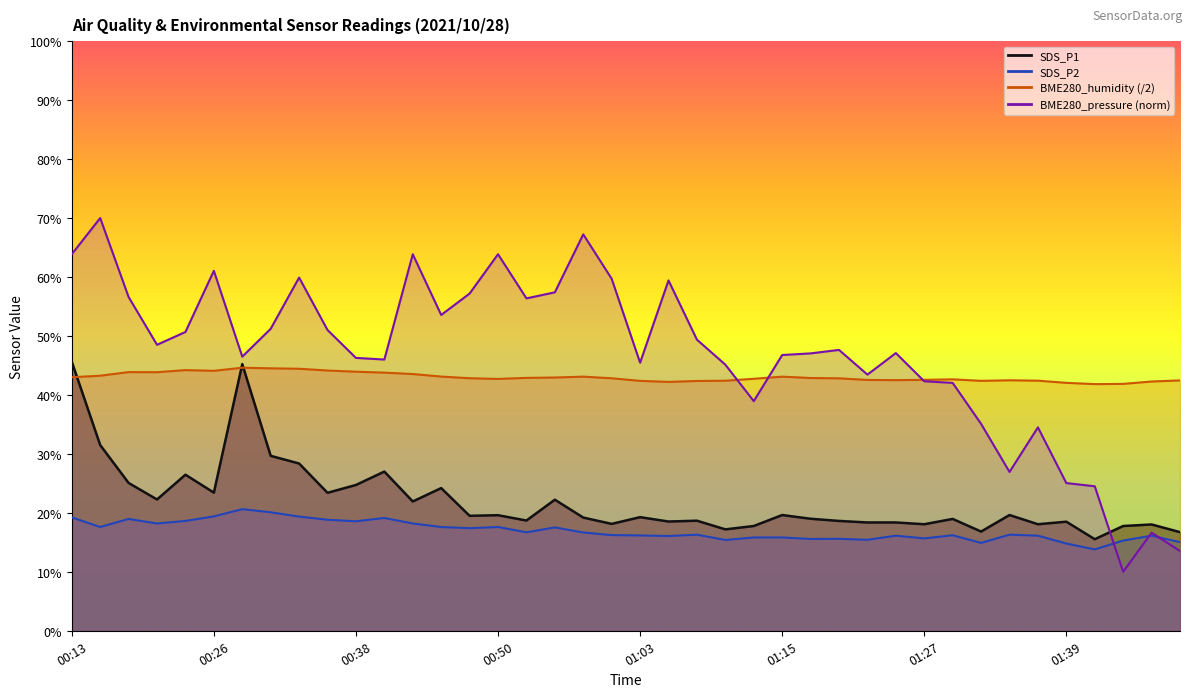

What is the label of the 32nd point from the right?

00:33